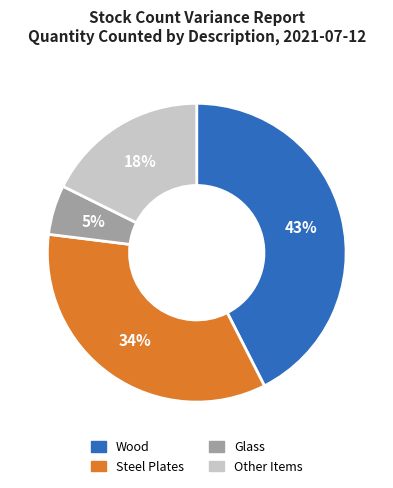

To the nearest percent, what is the average slice percentage?

25%